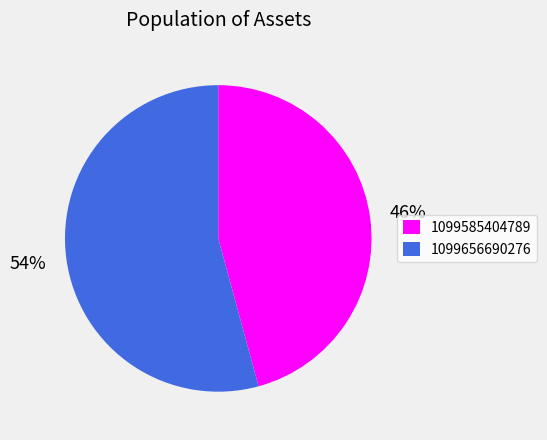

What is the majority slice?

1099656690276